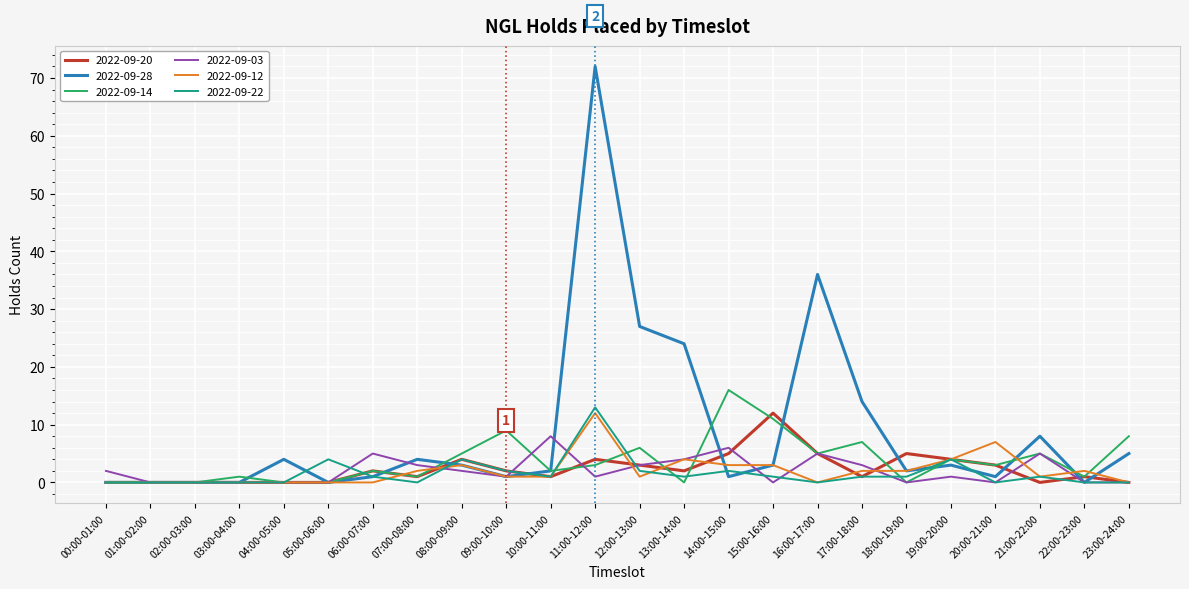

Which label corresponds to the largest value in the chart?

11:00-12:00